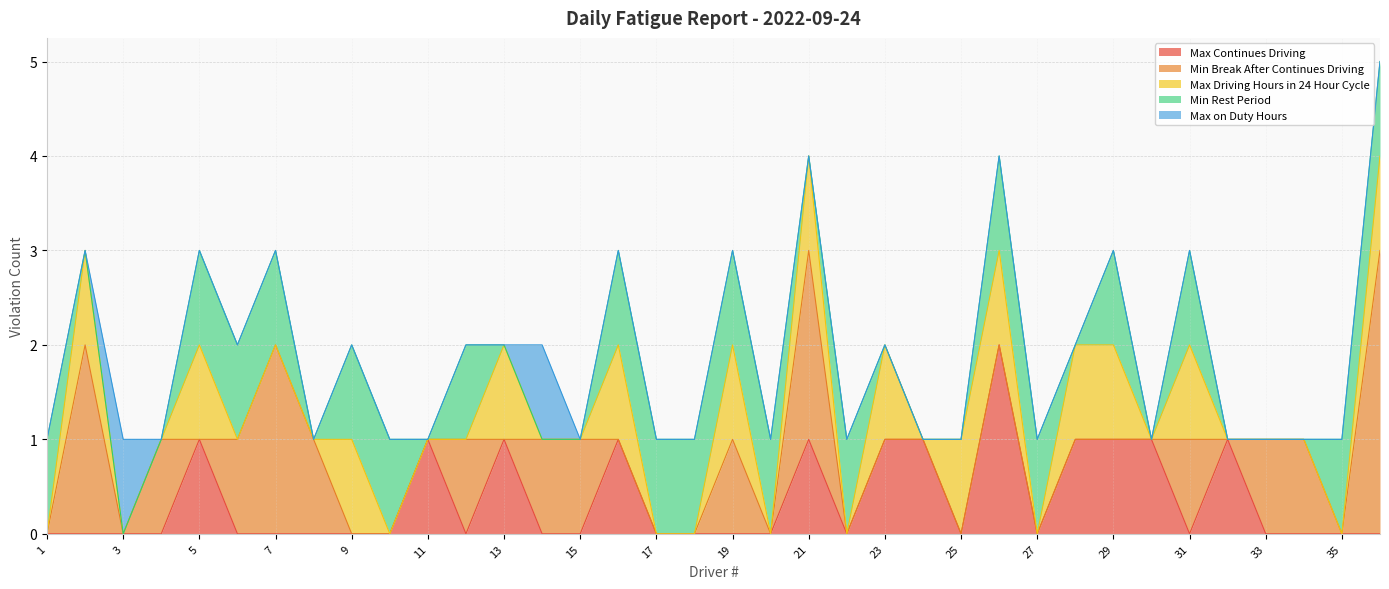

How many Max Driving Hours in 24 Hour Cycle values are between 0 and 1?

36